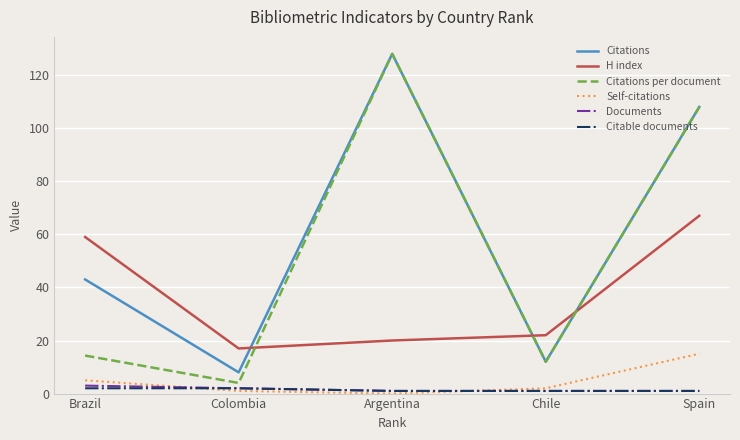

Is this an area chart (filled region under the line)?

No